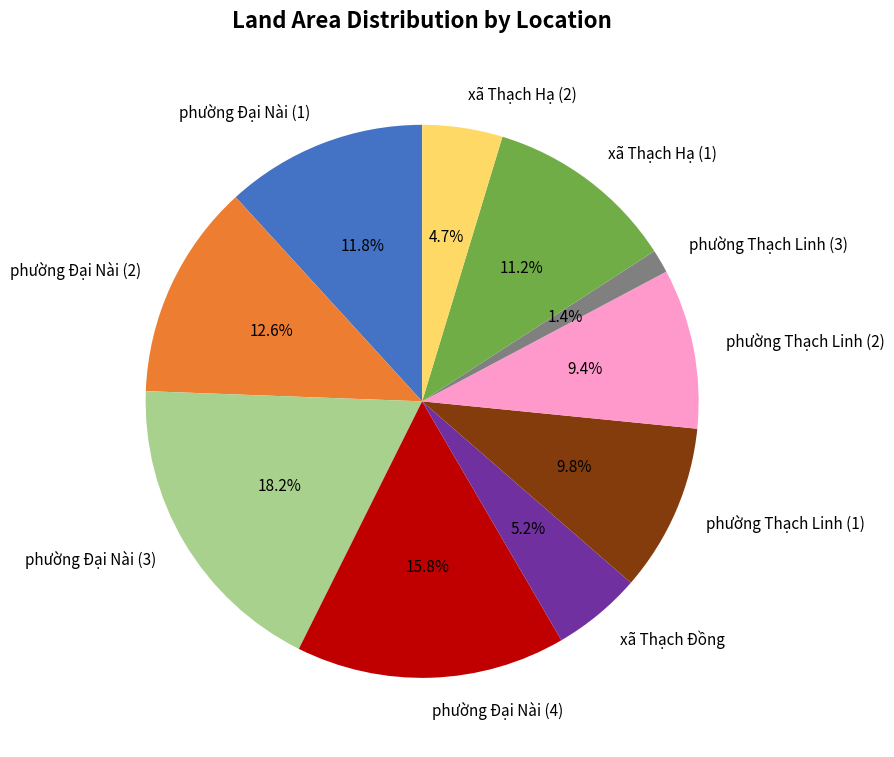

How much of the chart is everything except phường Thạch Linh (1)?

90.2%